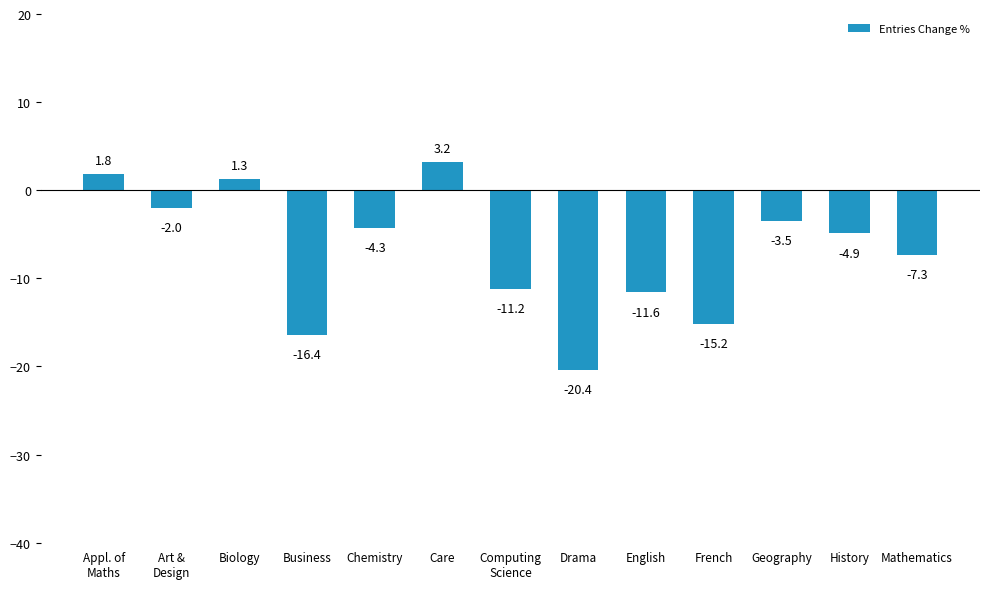

What is the value of the 10th bar from the left?

-15.2